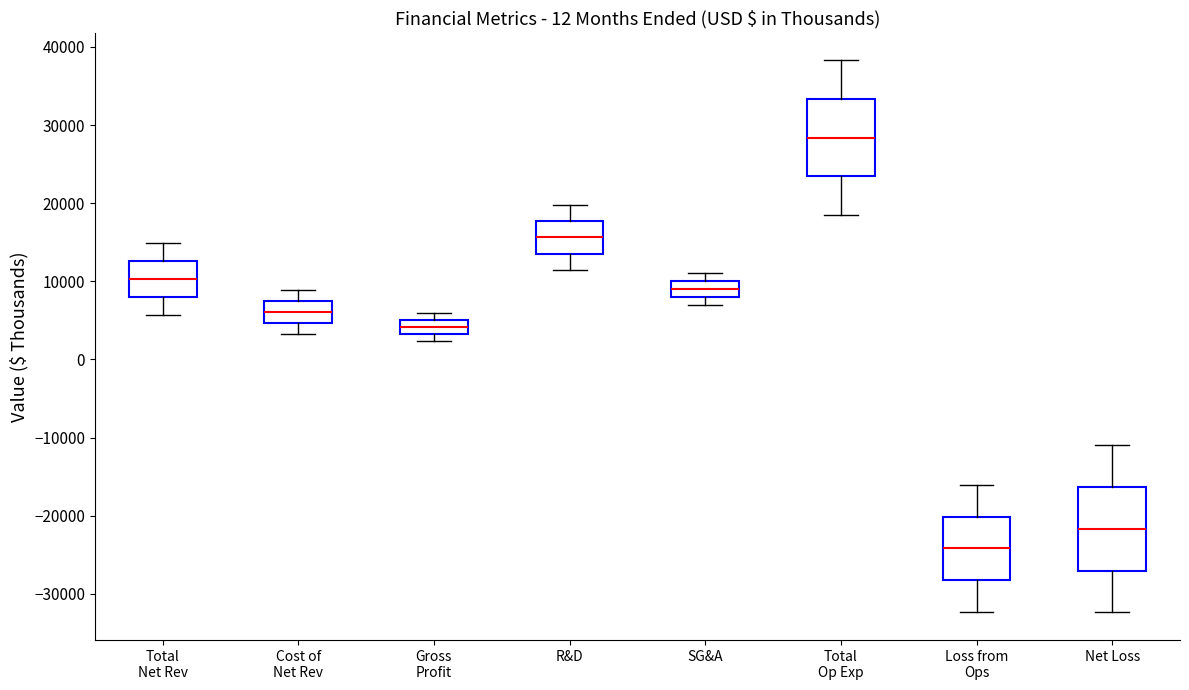

Reading left to right, read every box against the y-axis: the position of its median line, the range the box covers, and the ends of its whiskers. The values are not printed on the chart, so give them approximately, as read against the axis.

Total Net Rev: median 10000, box 8000 to 13000, whiskers 6000 to 15000
Cost of Net Rev: median 6000, box 5000 to 8000, whiskers 3000 to 9000
Gross Profit: median 4000, box 3000 to 5000, whiskers 2000 to 6000
R&D: median 16000, box 14000 to 18000, whiskers 11000 to 20000
SG&A: median 9000, box 8000 to 10000, whiskers 7000 to 11000
Total Op Exp: median 28000, box 23000 to 33000, whiskers 18000 to 38000
Loss from Ops: median -24000, box -28000 to -20000, whiskers -32000 to -16000
Net Loss: median -22000, box -27000 to -16000, whiskers -32000 to -11000